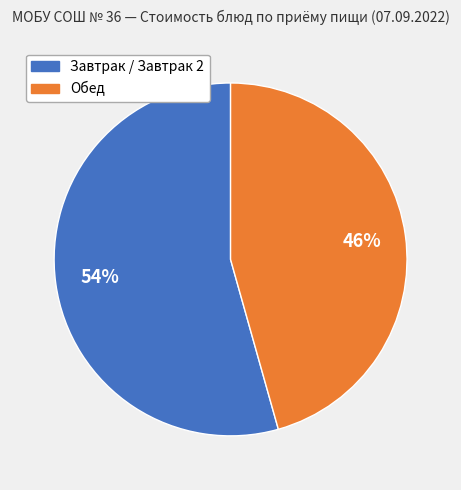

To the nearest percent, what is the average slice percentage?

50%